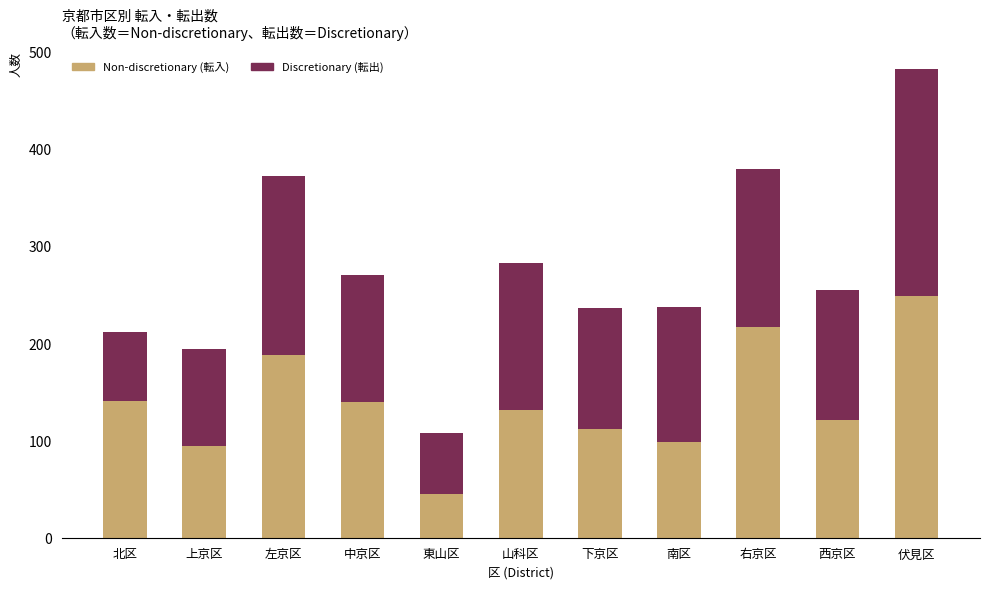

What is the total value across all series at 右京区?

379